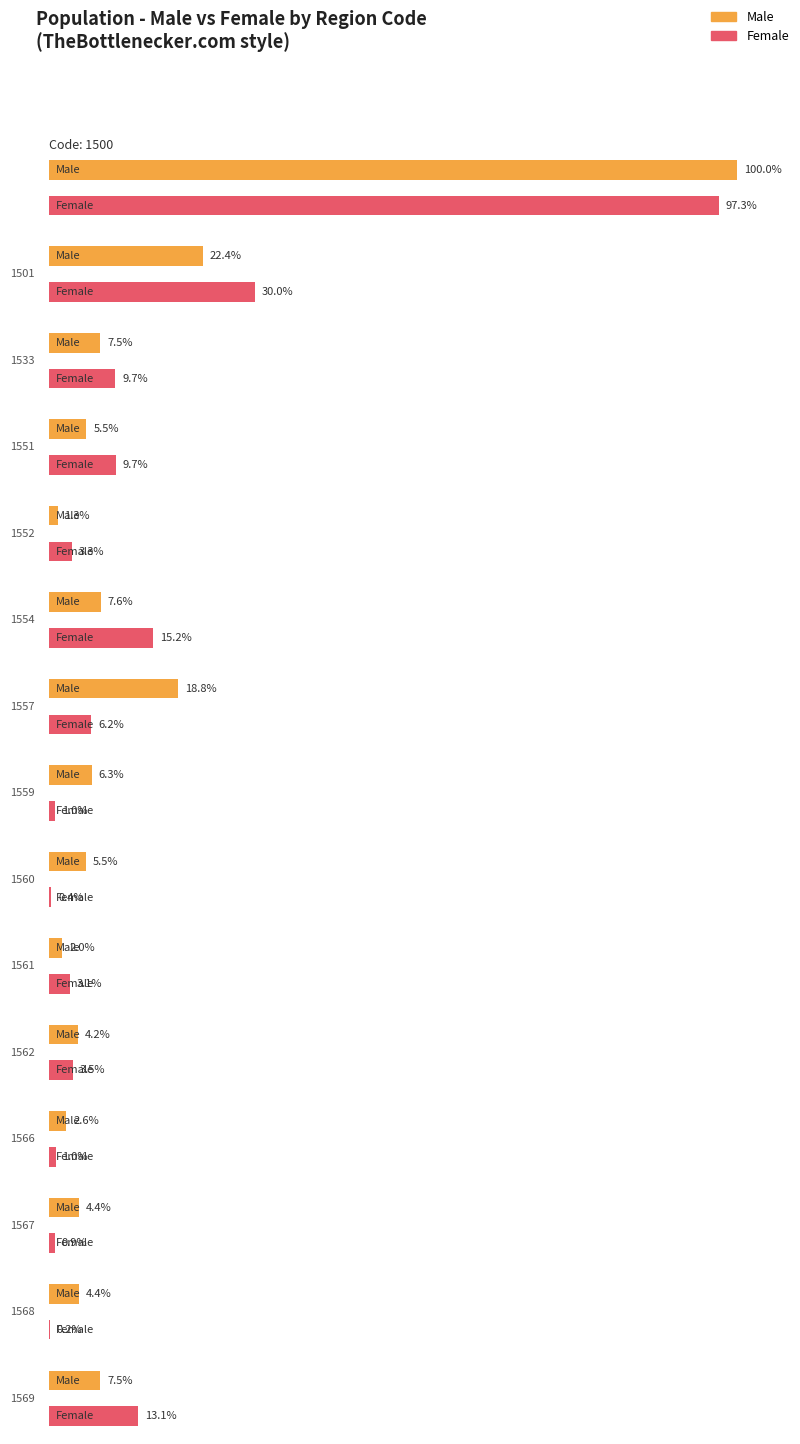

What is the maximum value for Female?

9187